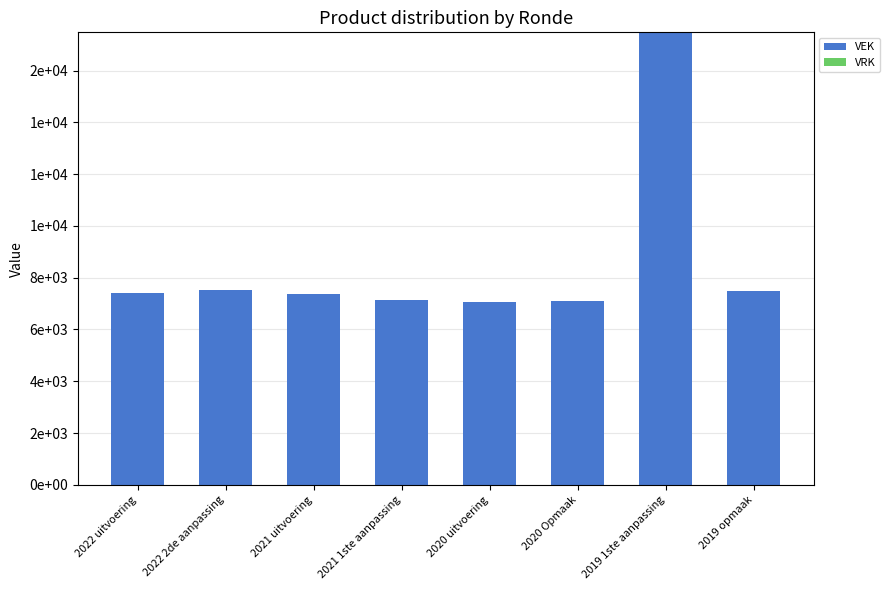

Does the chart contain any negative values?

No